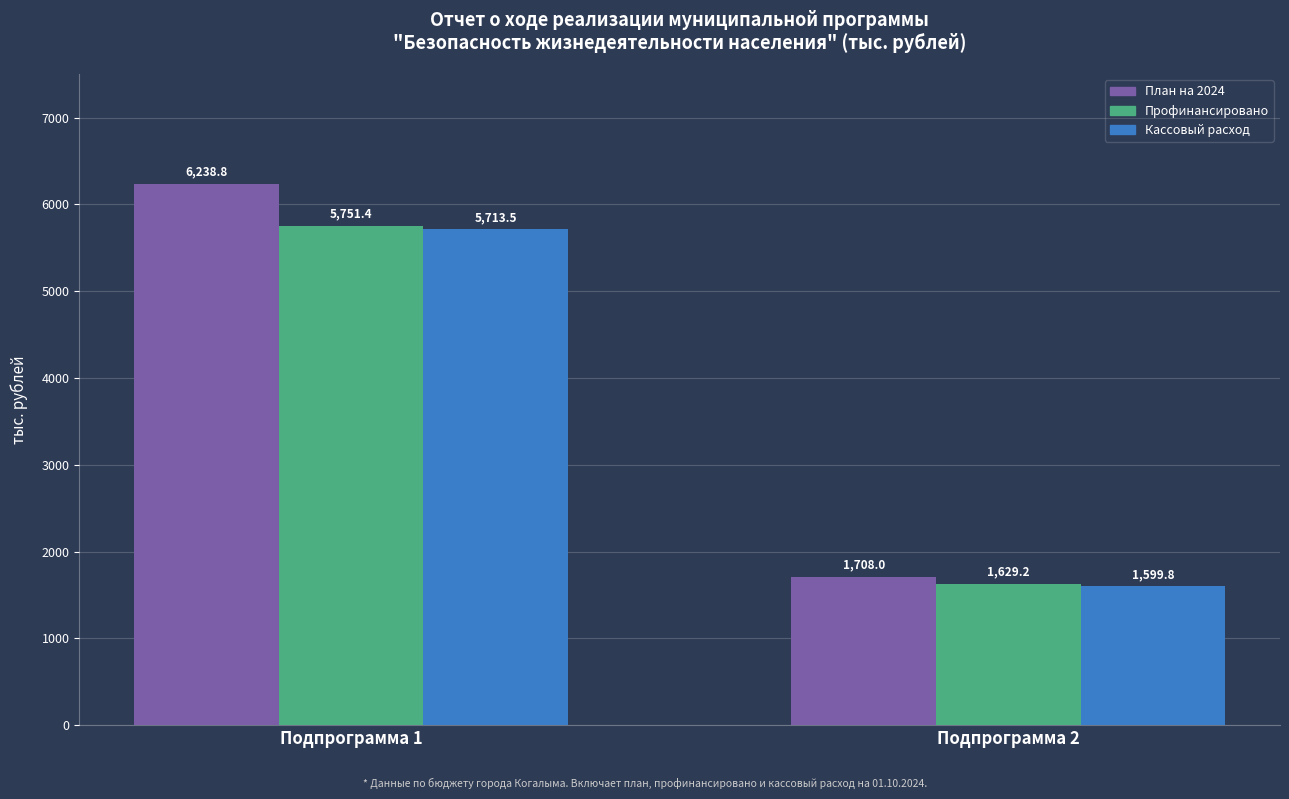

What is the value of the Кассовый расход bar at the 1st from the left?

5713.5